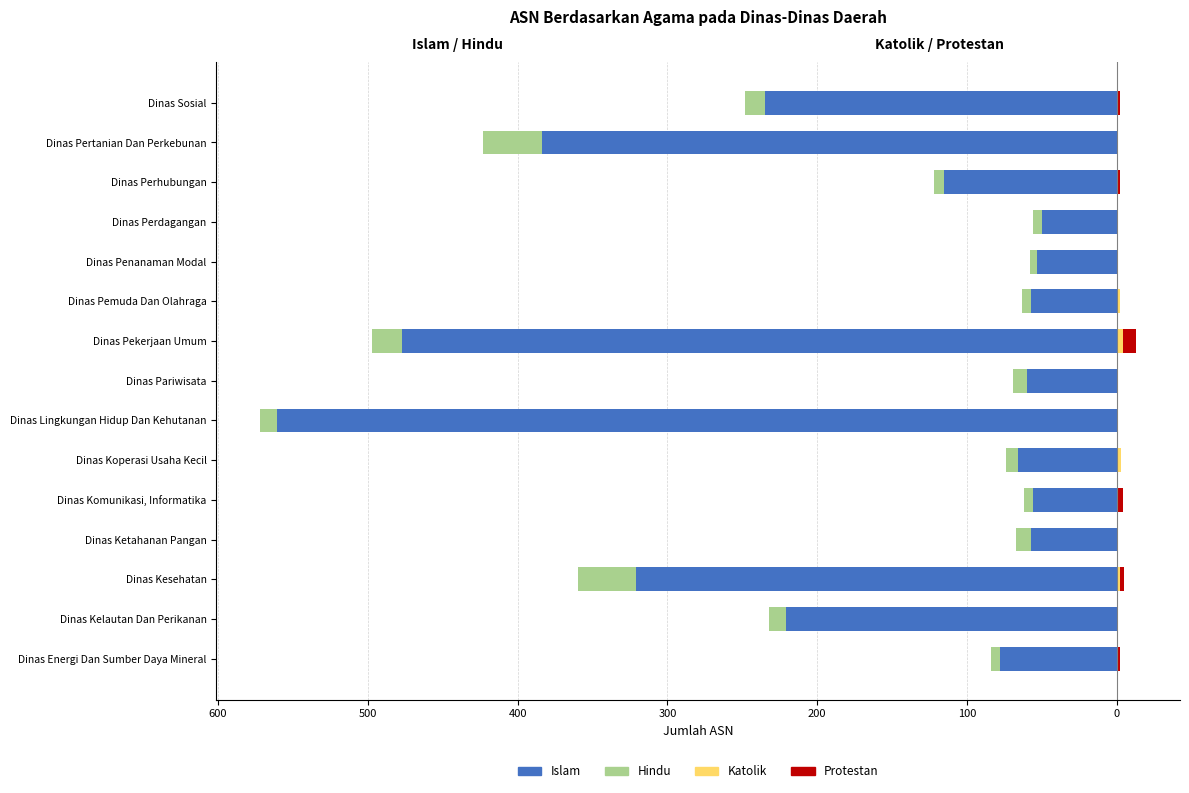

What position from the right is Dinas Koperasi Usaha Kecil?

10